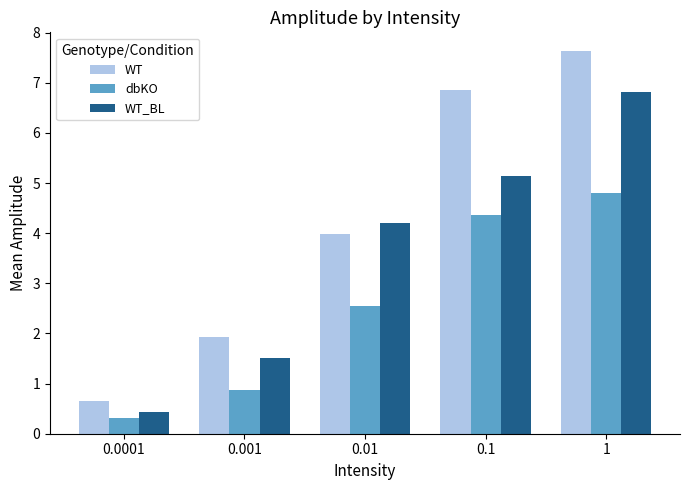

Which series has the widest spread of values?

WT